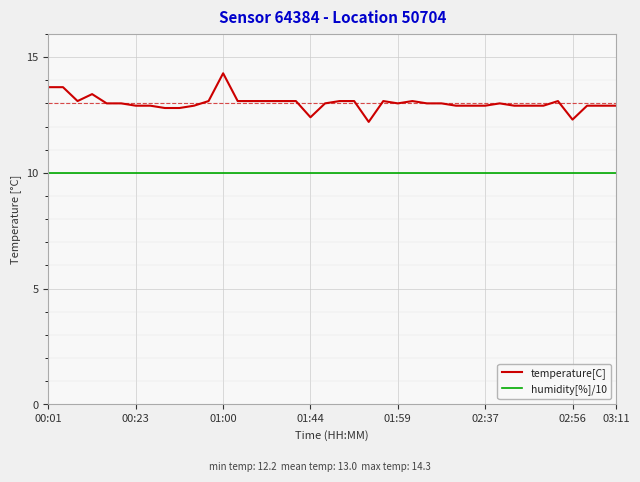

Which series has the largest total across all categories?

temperature[C]